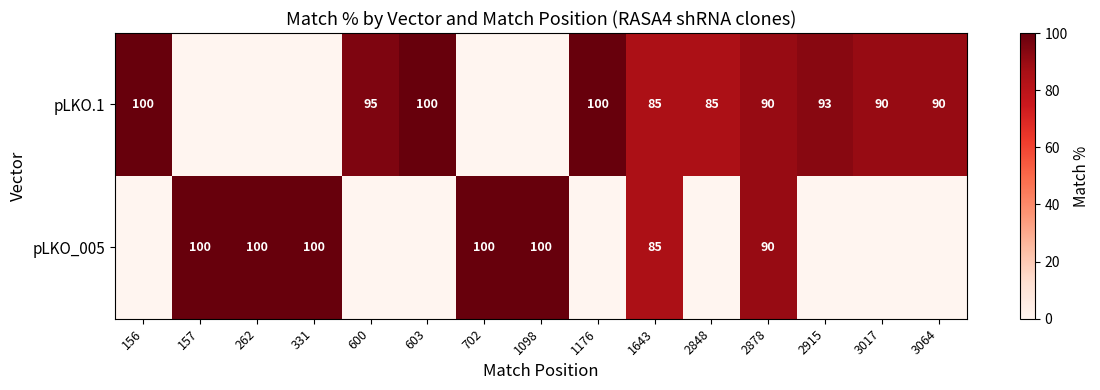

Is it true that pLKO.1 equals 144.4 at 2915?

False